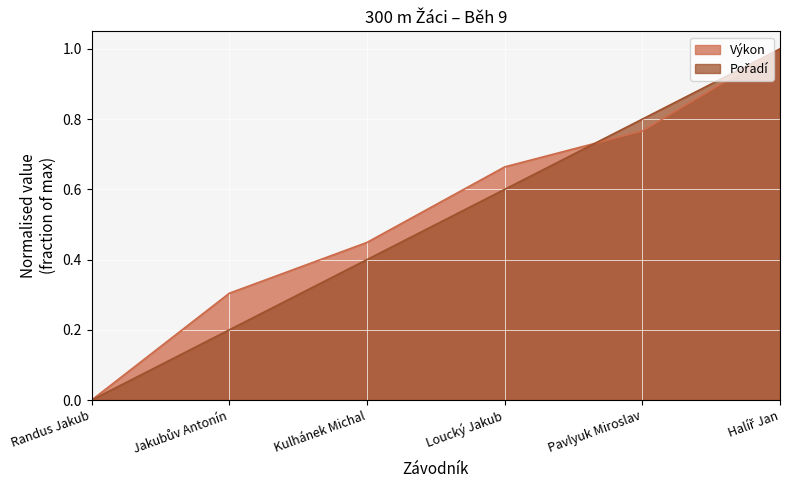

How many positive values does the Pořadí series have?

5